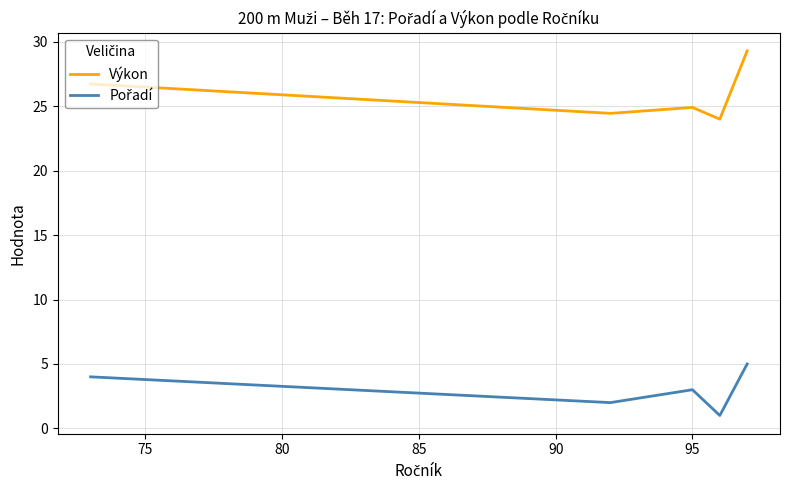

Which series has the widest spread of values?

Výkon